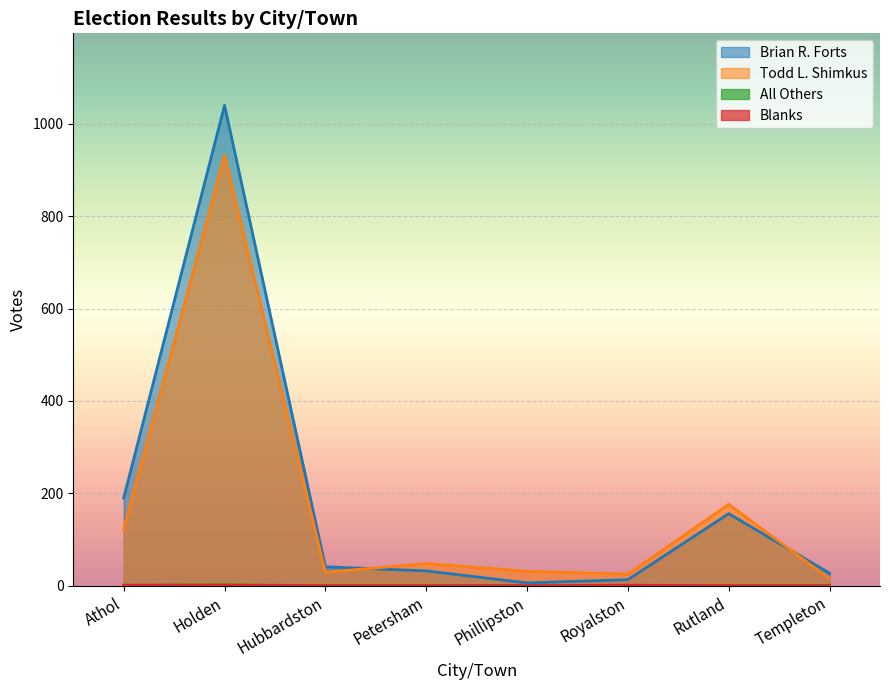

Which has a higher value, Holden or Royalston?

Holden